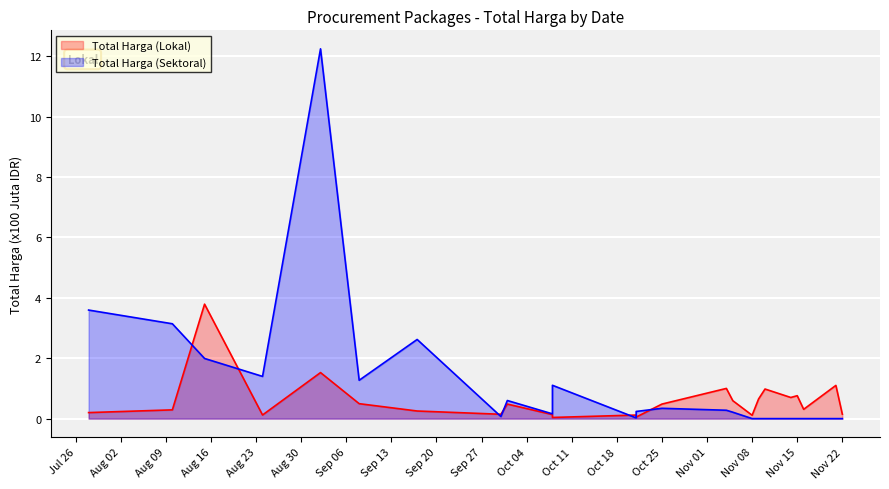

Does the chart display data point markers on the line(s)?

No